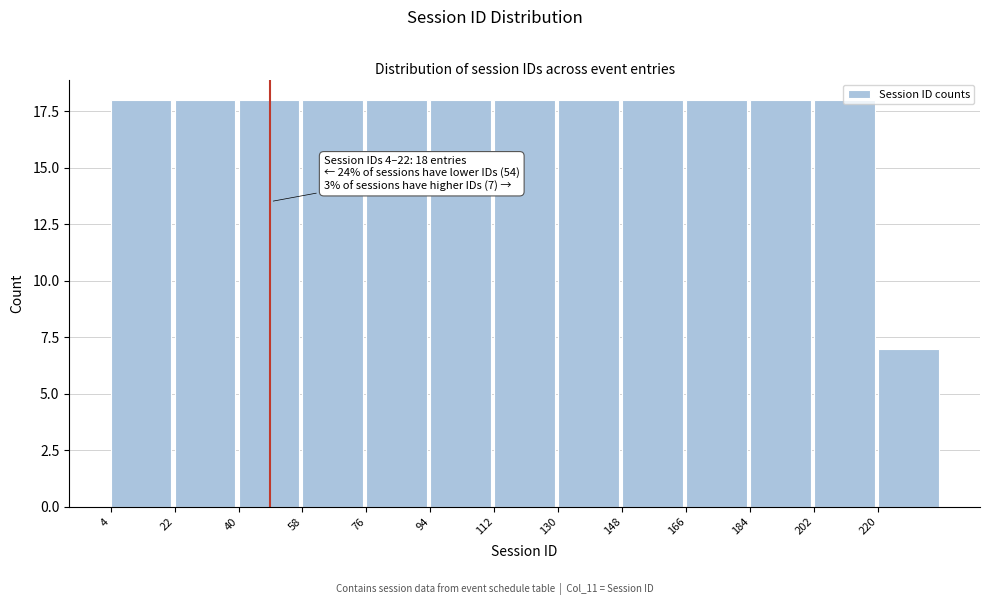

What is the difference between the maximum and minimum values?

11